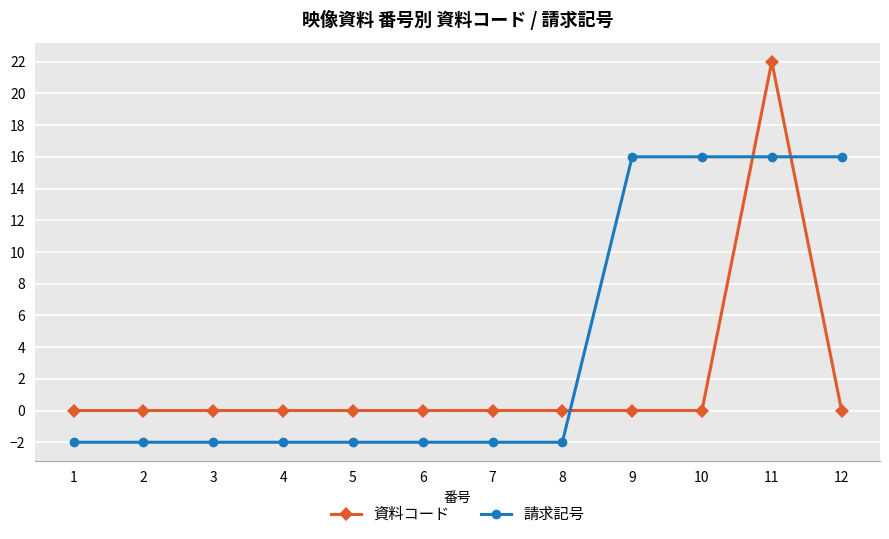

At which category does the chart reach its peak across all series?

11